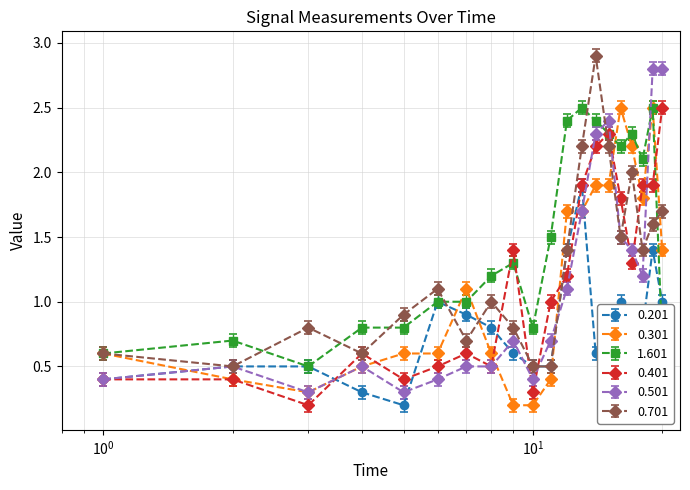

What is the maximum value for 1.601?

2.5